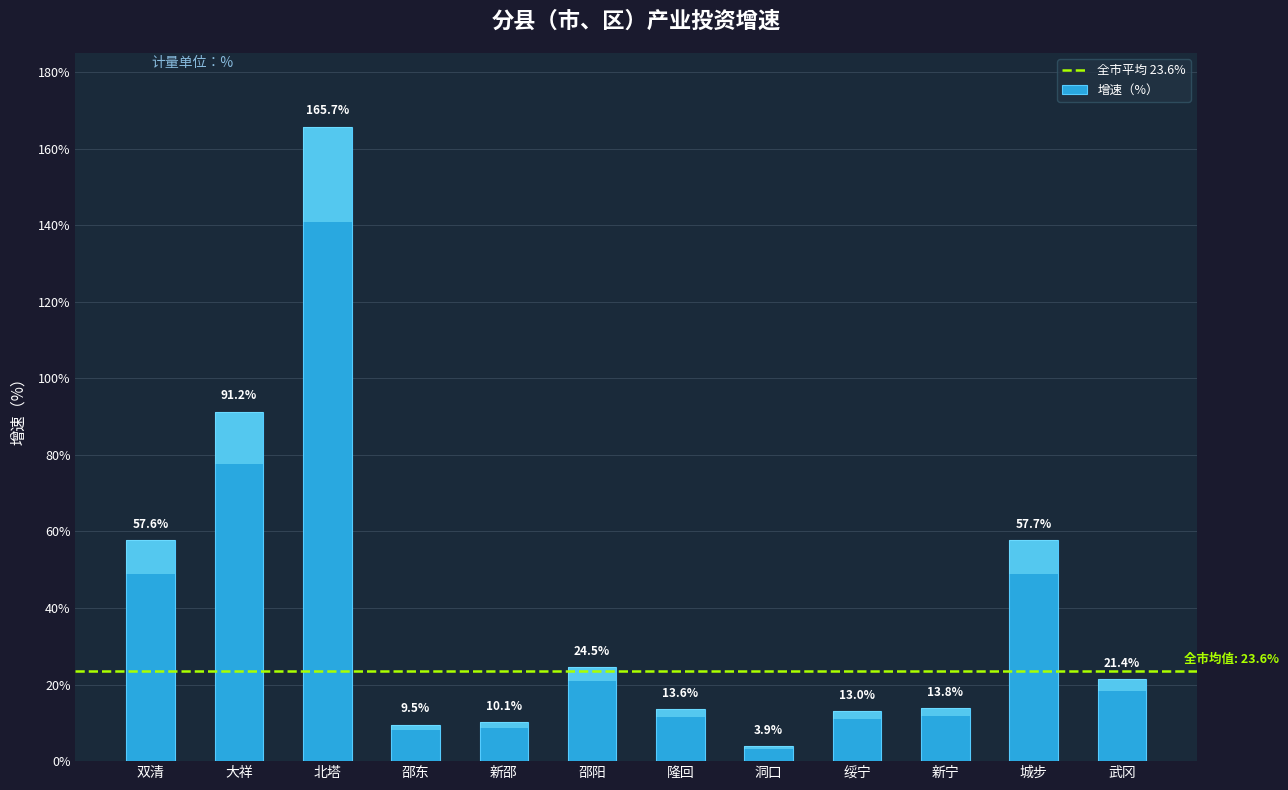

What value does the data have at 绥宁?

13.0